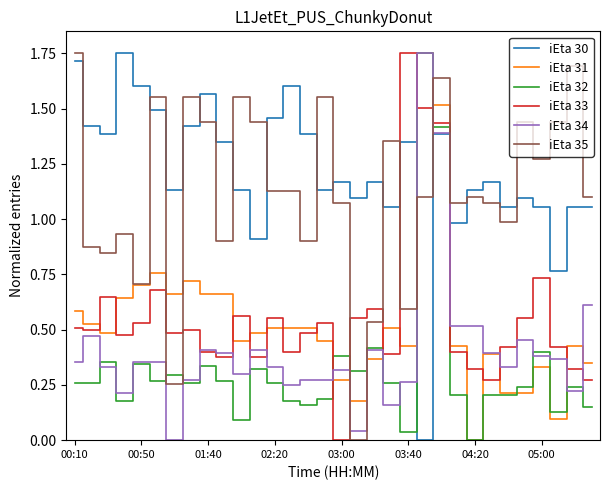

How many values in the iEta 30 series exceed 1?

28